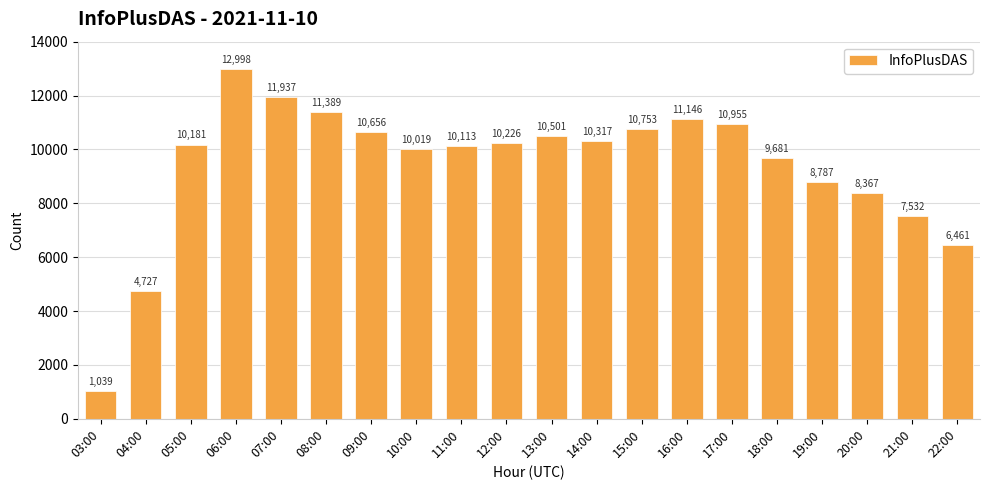

How many bars are there in total?

20